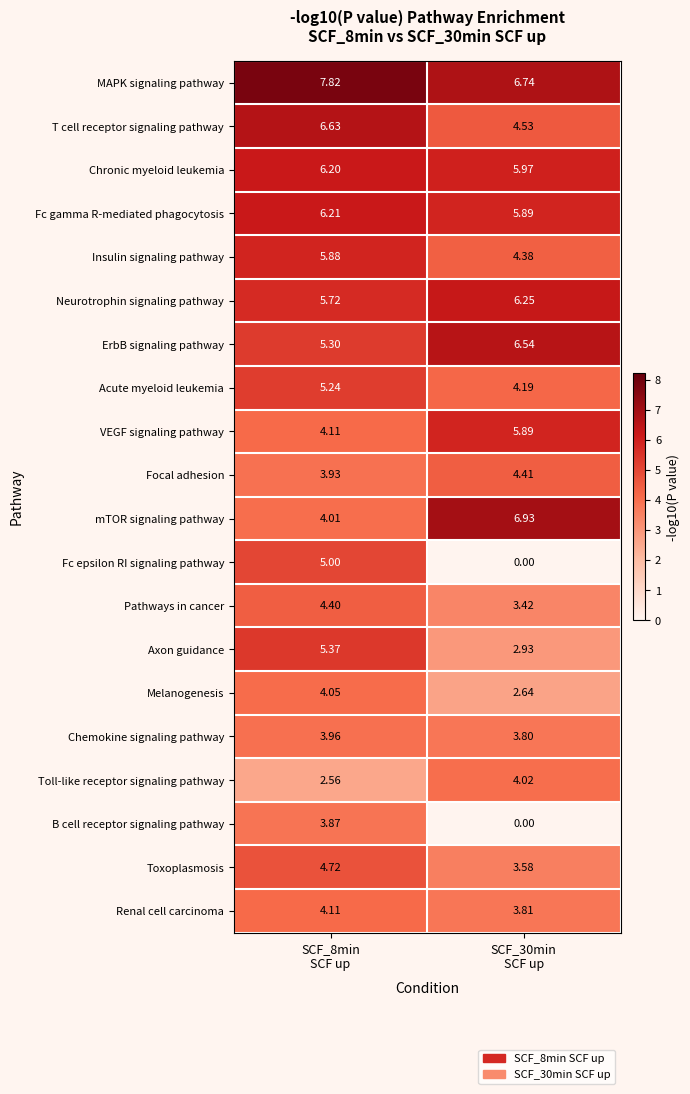

Which series has the widest spread of values?

Fc epsilon RI signaling pathway